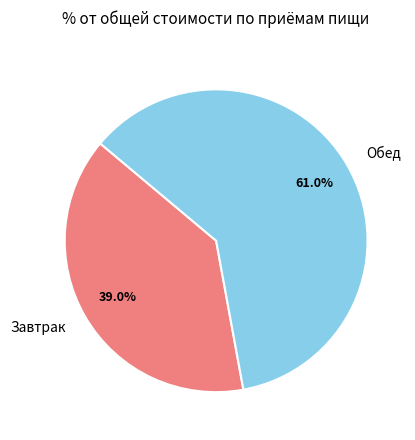

To the nearest percent, what is the combined percentage of Обед and Завтрак?

100%